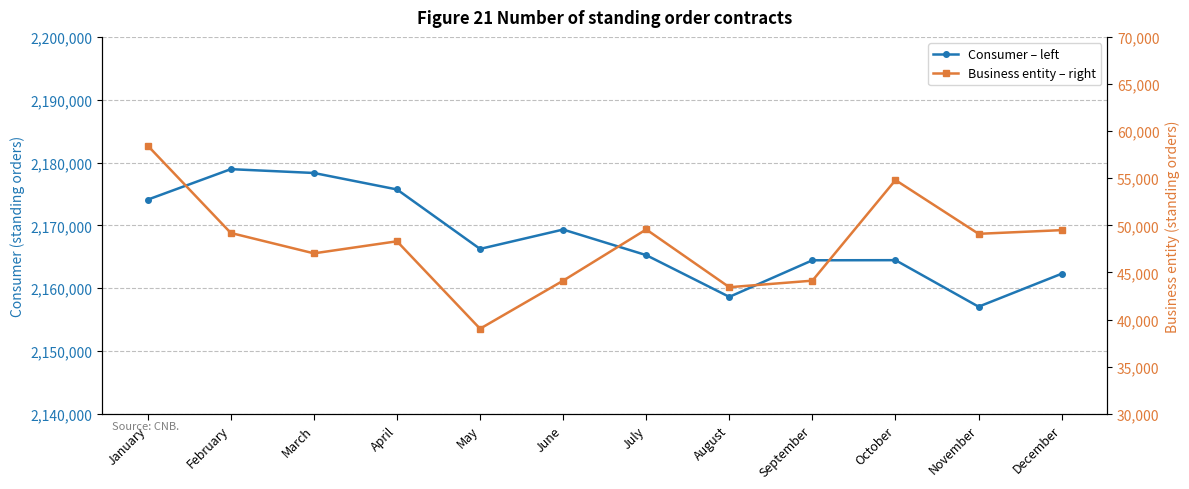

What are all the series names shown in the legend?

Consumer – left, Business entity – right